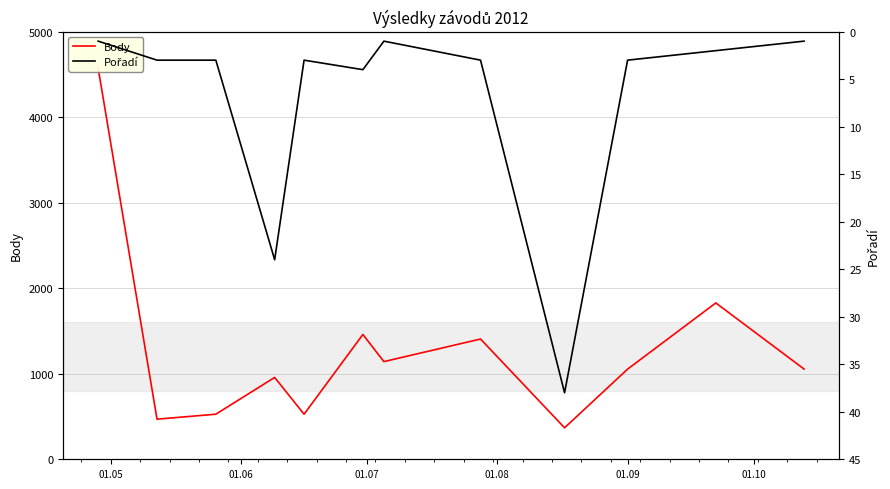

Is the value of Body at 9 greater than the value of Pořadí at 11?

Yes